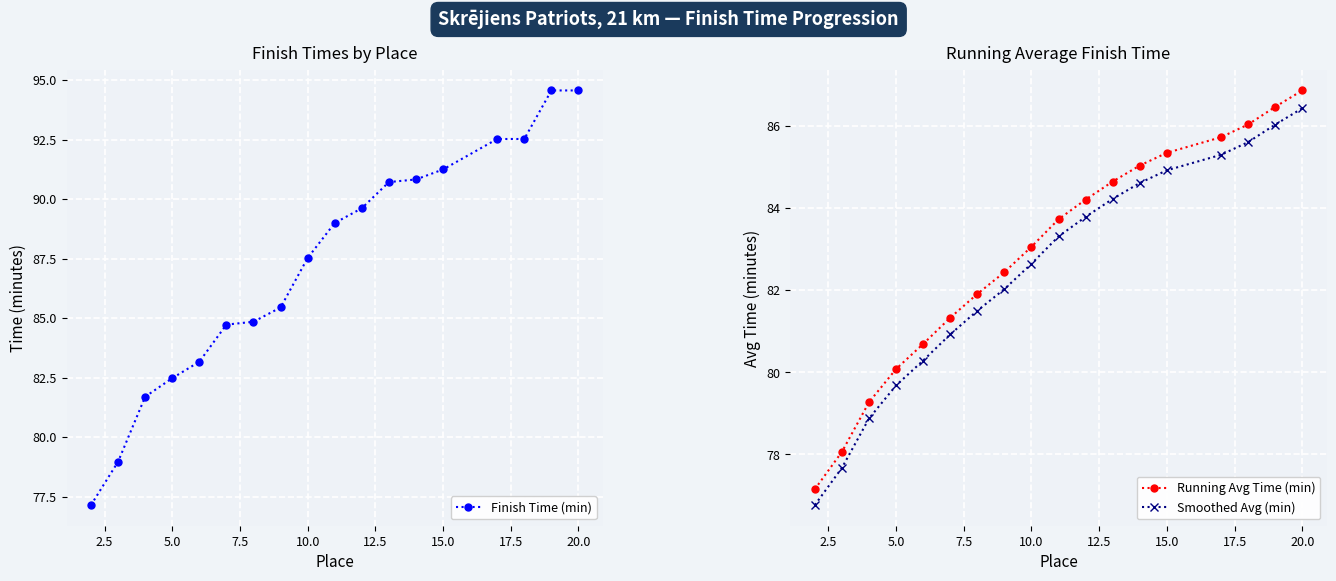

How many data points in Running Avg Time (min) are less than 83?

8